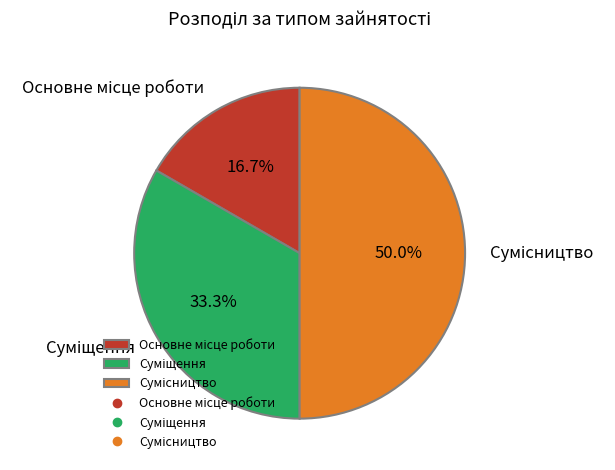

What is the smallest slice in the pie chart?

Основне місце роботи